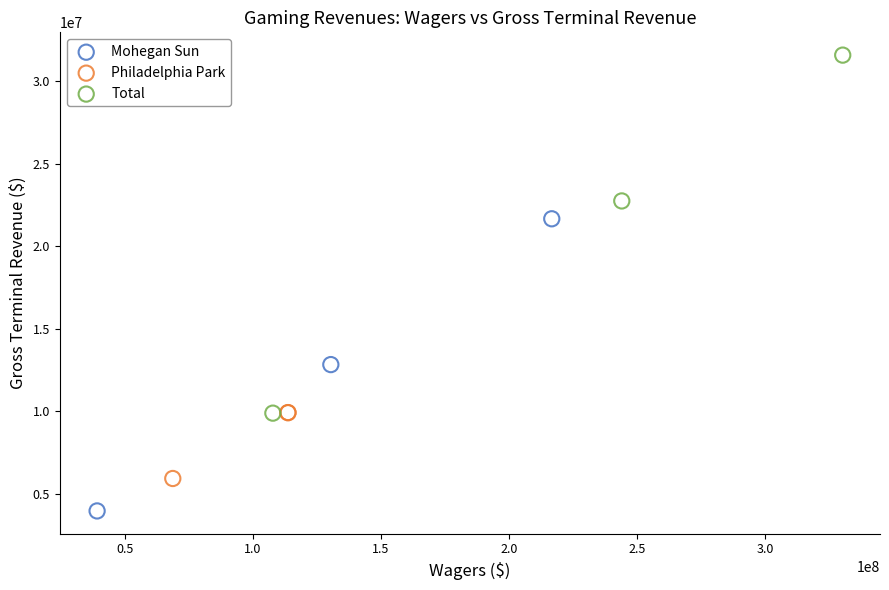

Which series has the largest Y range (max minus min)?

Total